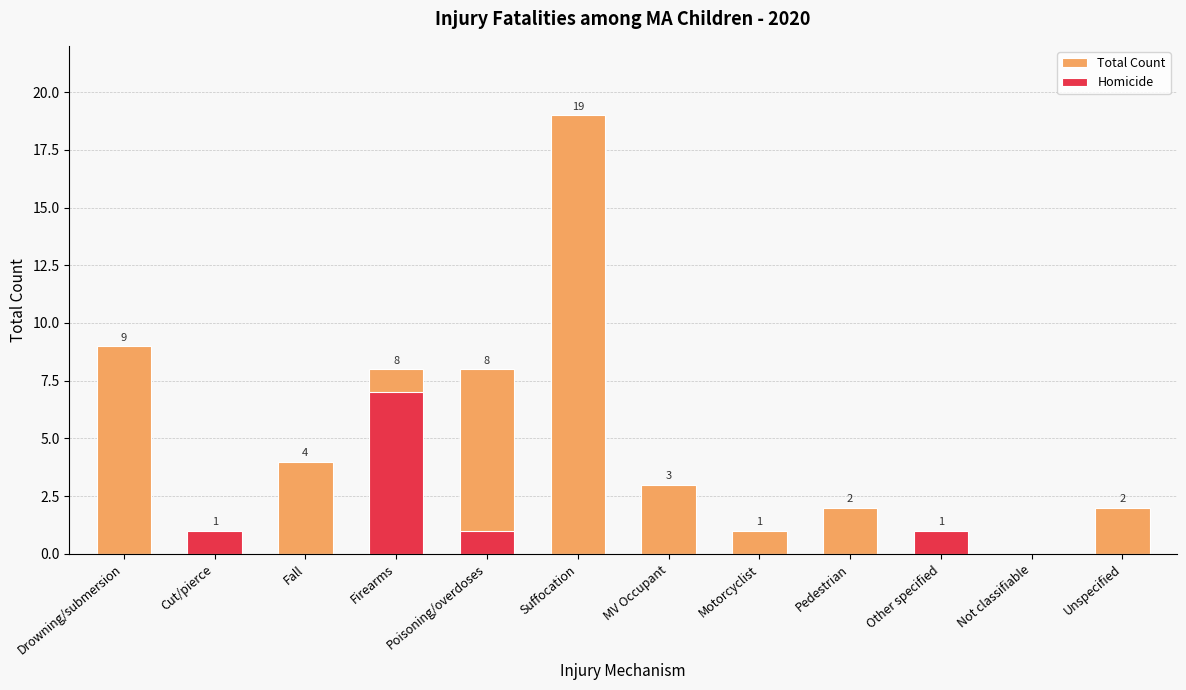

At Pedestrian, list the series in order from largest to smallest.

Total Count, Homicide